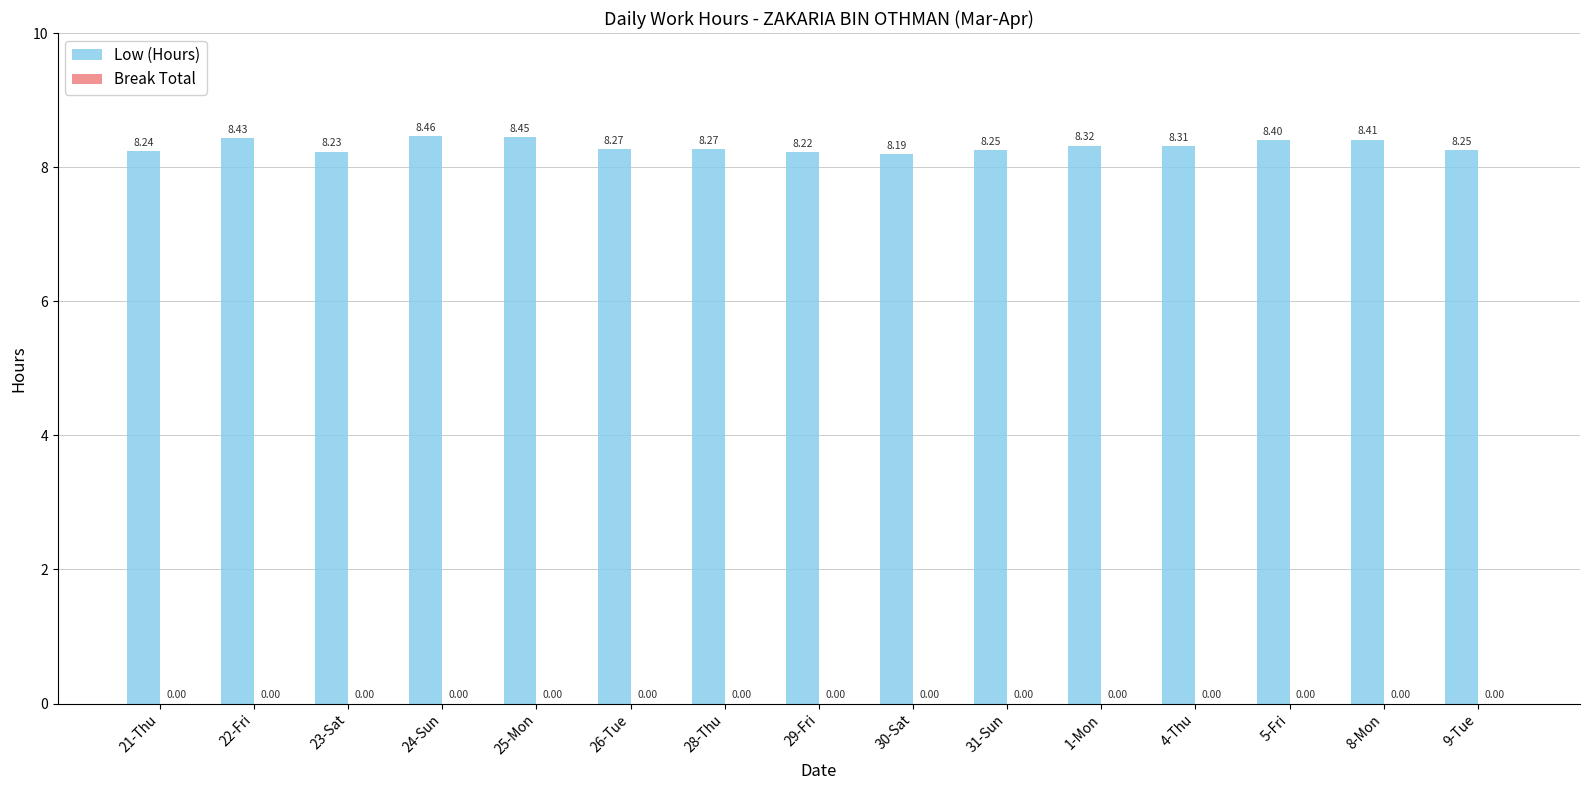

What is the average value?

8.3